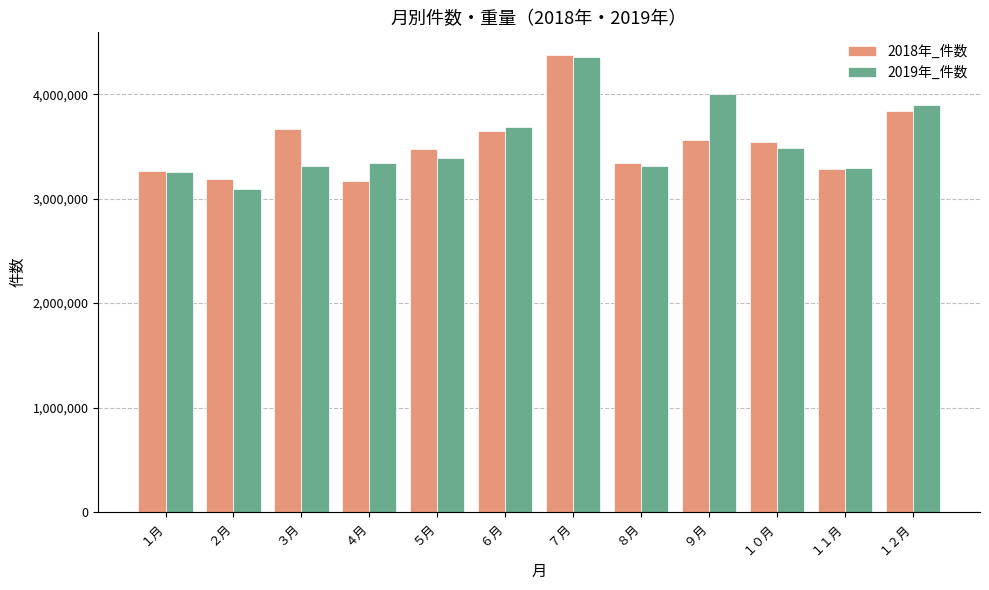

At which label does 2018年_件数 first exceed 3542467?

３月